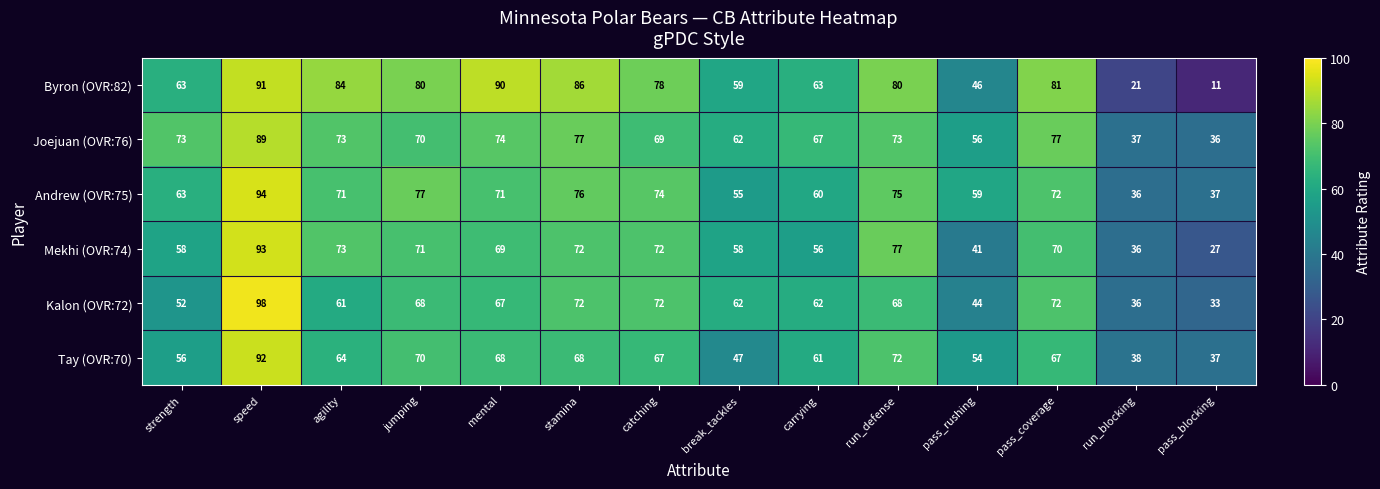

What is the total value across all series at pass_coverage?

439